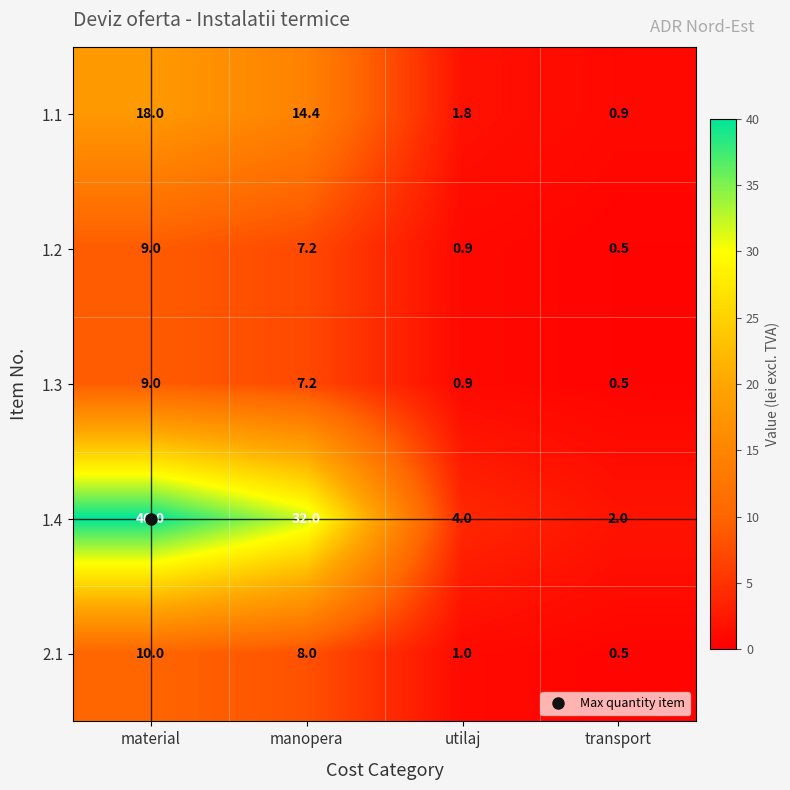

The 1.4 series shows 56.4 at material. True or false?

False